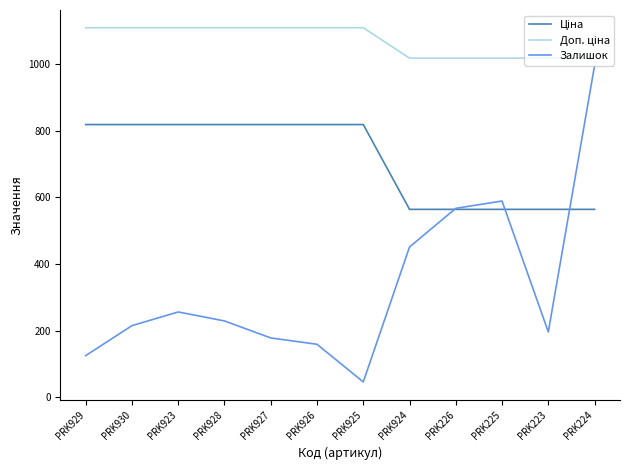

What is the smallest value displayed?

46.0